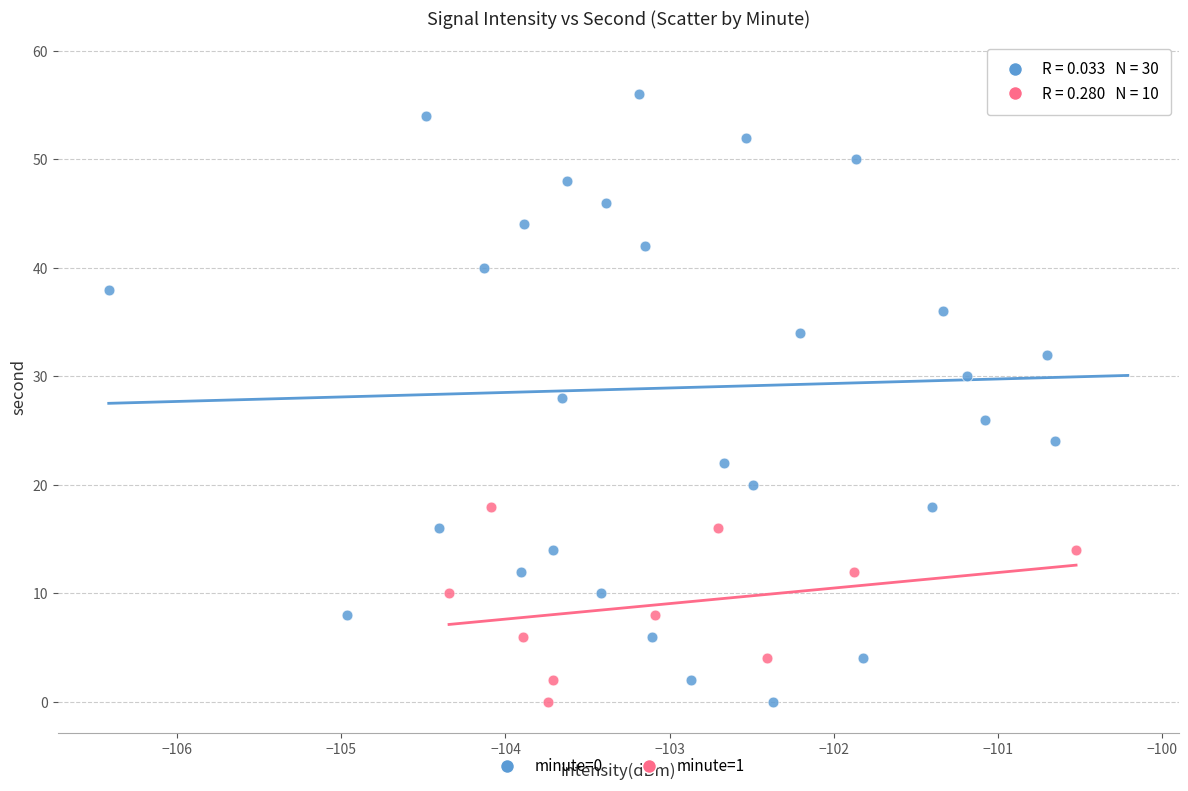

Which series has the widest spread of Y values?

minute=0